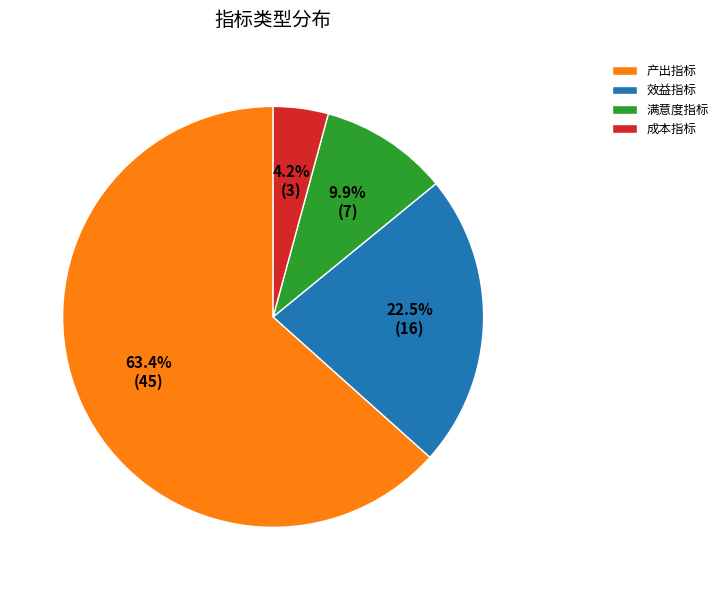

Which has a higher value, 满意度指标 or 成本指标?

满意度指标